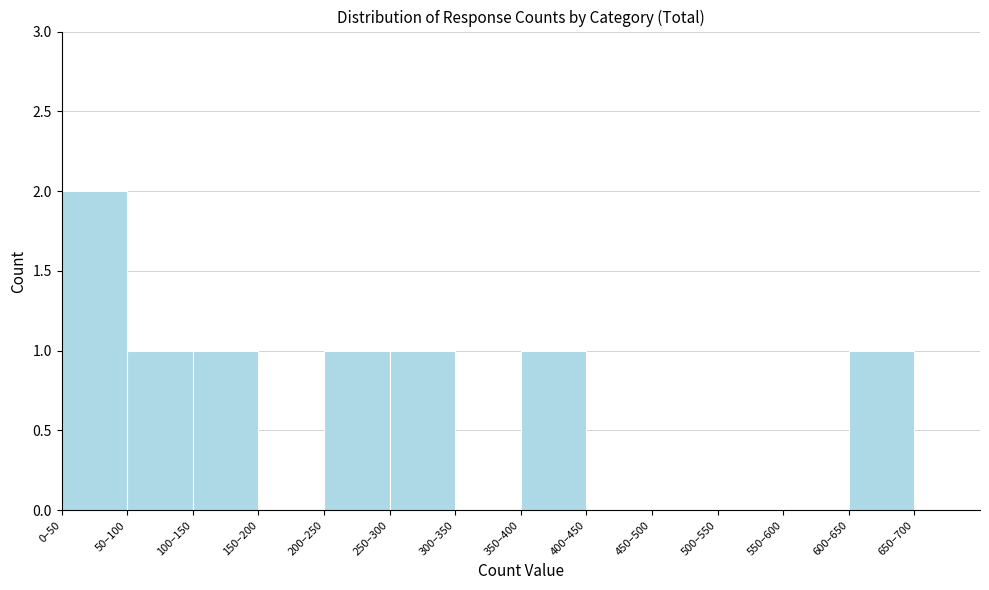

Reading left to right, transcribe all the data shown in this chart.

0–50=2	50–100=1	100–150=1	150–200=0	200–250=1	250–300=1	300–350=0	350–400=1	400–450=0	450–500=0	500–550=0	550–600=0	600–650=1	650–700=0